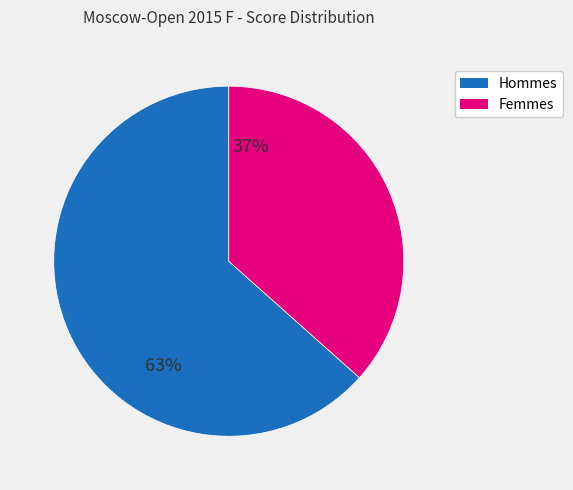

What is the smallest slice in the pie chart?

Femmes